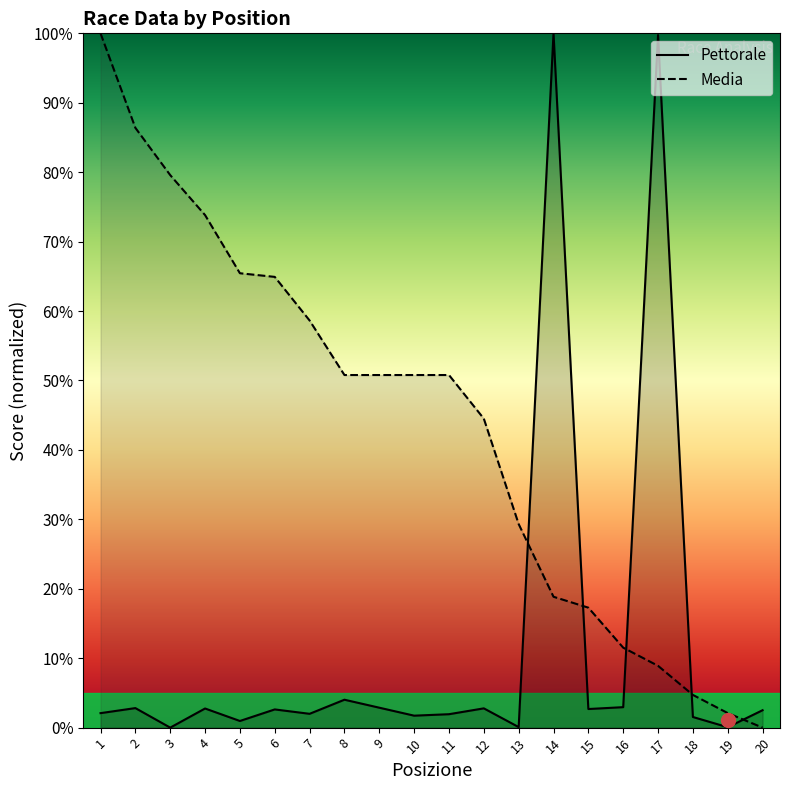

At which label does Media first exceed 50?

1